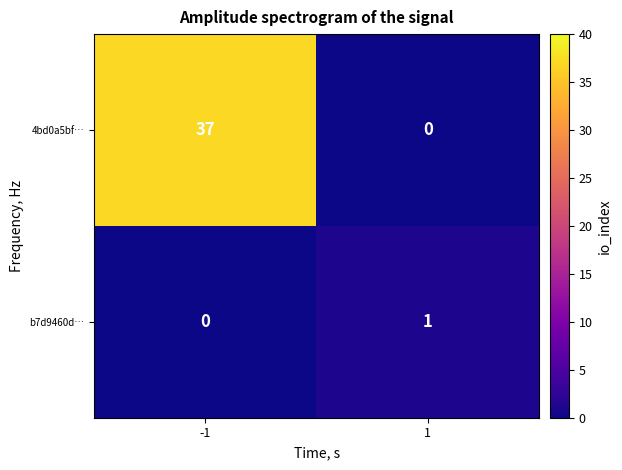

Reading left to right, extract all data points from this chart.

4bd0a5bf…: 37	0
b7d9460d…: 0	1